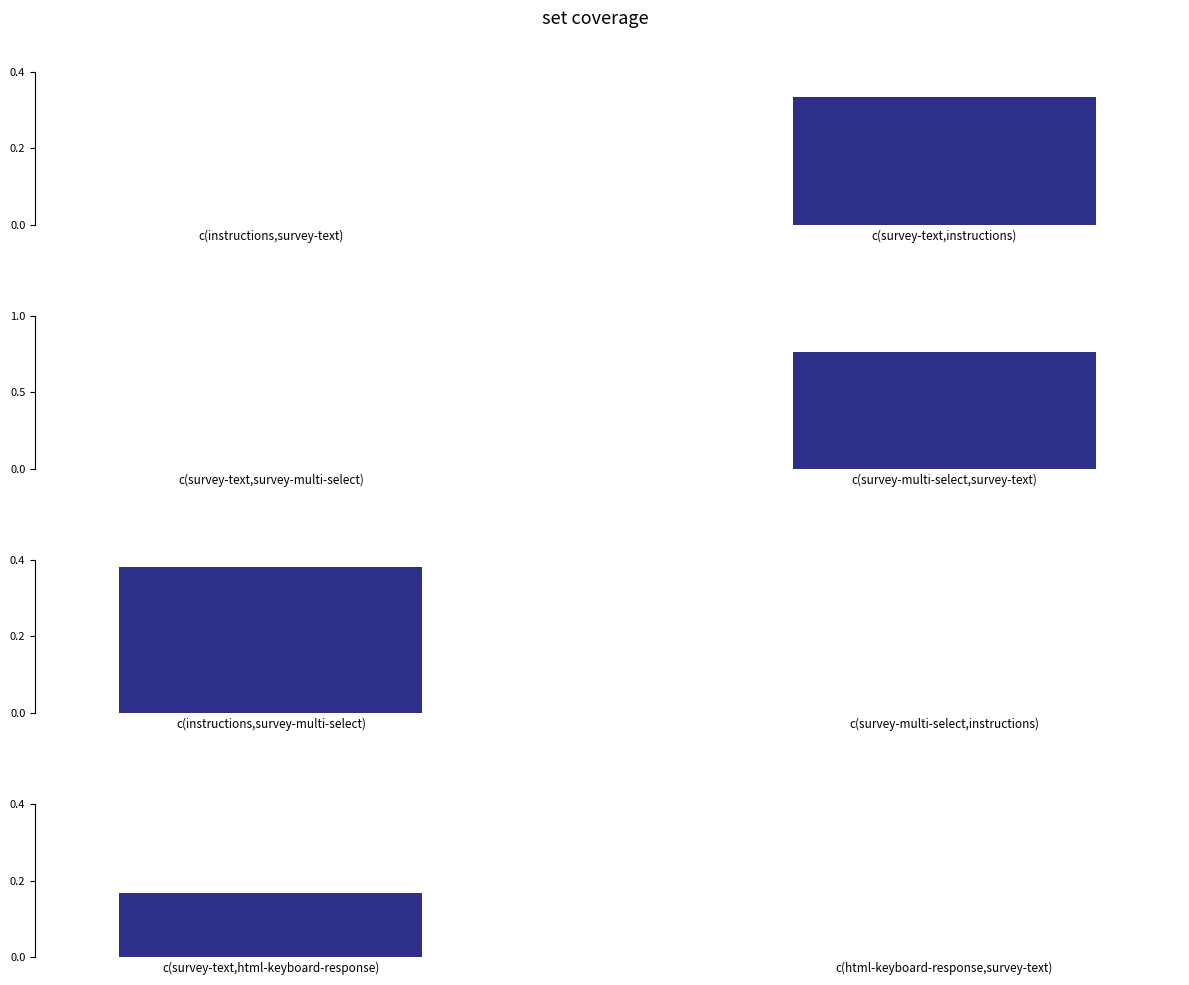

Count the number of data series in this chart.

4